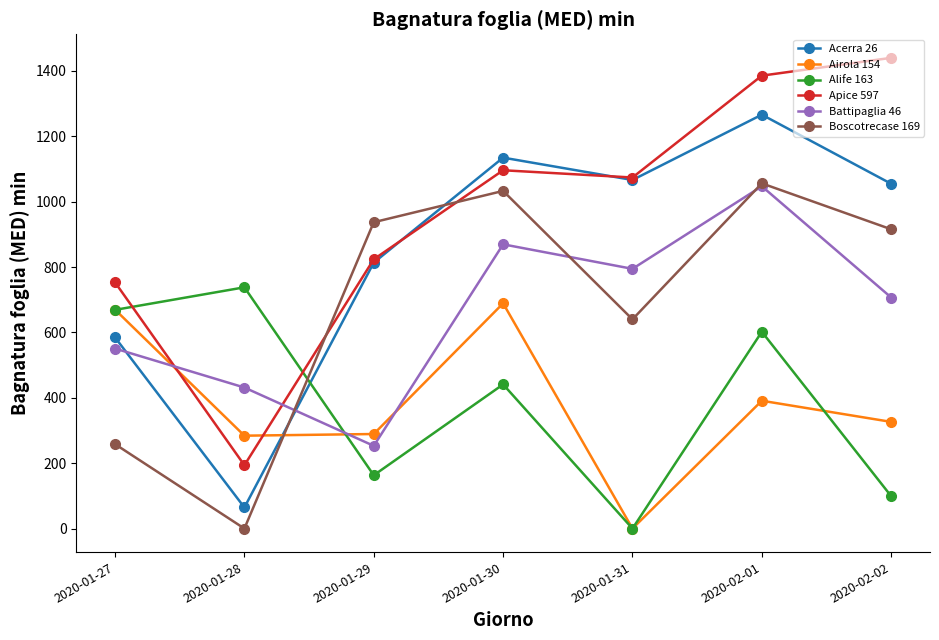

List the labels in order of Alife 163 value, largest first.

2020-01-28, 2020-01-27, 2020-02-01, 2020-01-30, 2020-01-29, 2020-02-02, 2020-01-31